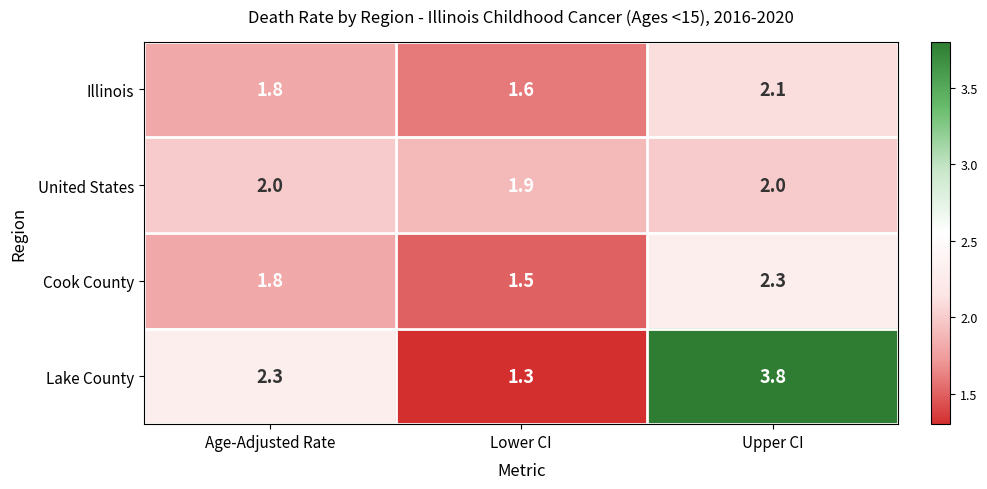

Rank the series by their maximum value, from lowest to highest.

United States, Illinois, Cook County, Lake County